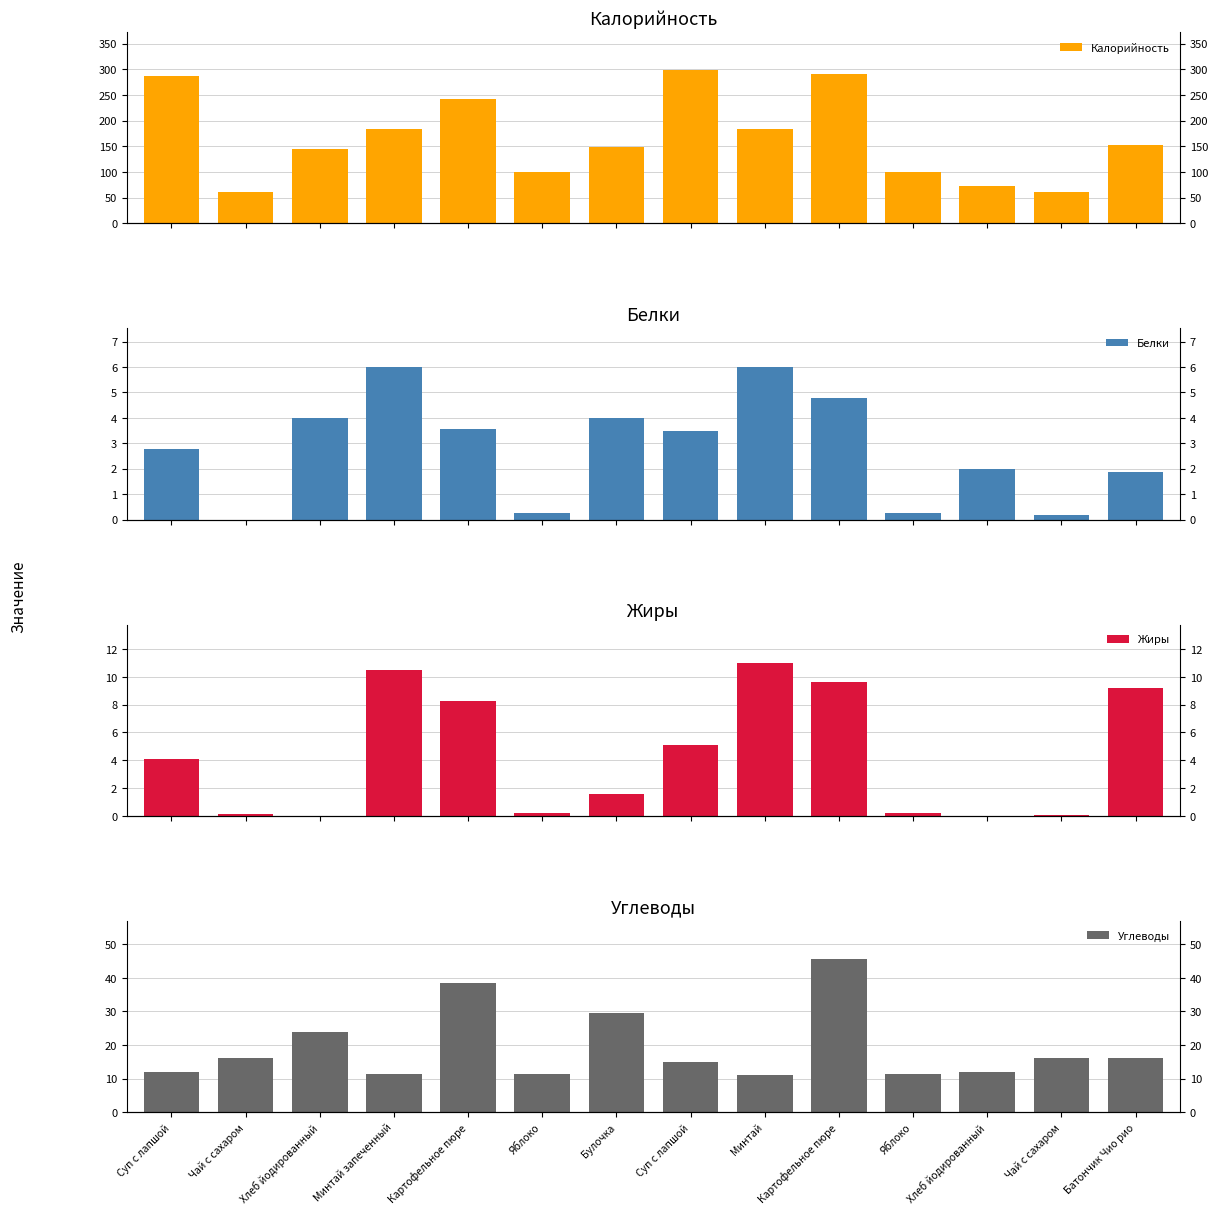

Reading left to right, extract all data points from this chart.

Калорийность: Суп с лапшой=287.0	Чай с сахаром=60.0	Хлеб йодированный=144.0	Минтай запеченный=184.0	Картофельное пюре=241.9	Яблоко=100.0	Булочка=148.0	Суп с лапшой=298.0	Минтай=184.0	Картофельное пюре=290.4	Яблоко=100.0	Хлеб йодированный=73.0	Чай с сахаром=60.0	Батончик Чио рио=153.0
Белки: Суп с лапшой=2.8	Чай с сахаром=0.0	Хлеб йодированный=4.0	Минтай запеченный=6.0	Картофельное пюре=3.6	Яблоко=0.3	Булочка=4.0	Суп с лапшой=3.5	Минтай=6.0	Картофельное пюре=4.8	Яблоко=0.3	Хлеб йодированный=2.0	Чай с сахаром=0.2	Батончик Чио рио=1.9
Жиры: Суп с лапшой=4.1	Чай с сахаром=0.1	Хлеб йодированный=0.0	Минтай запеченный=10.5	Картофельное пюре=8.2	Яблоко=0.2	Булочка=1.6	Суп с лапшой=5.1	Минтай=11.0	Картофельное пюре=9.6	Яблоко=0.2	Хлеб йодированный=0.0	Чай с сахаром=0.0	Батончик Чио рио=9.2
Углеводы: Суп с лапшой=11.9	Чай с сахаром=16.0	Хлеб йодированный=24.0	Минтай запеченный=11.2	Картофельное пюре=38.4	Яблоко=11.4	Булочка=29.4	Суп с лапшой=14.9	Минтай=11.0	Картофельное пюре=45.6	Яблоко=11.4	Хлеб йодированный=12.0	Чай с сахаром=16.0	Батончик Чио рио=16.2